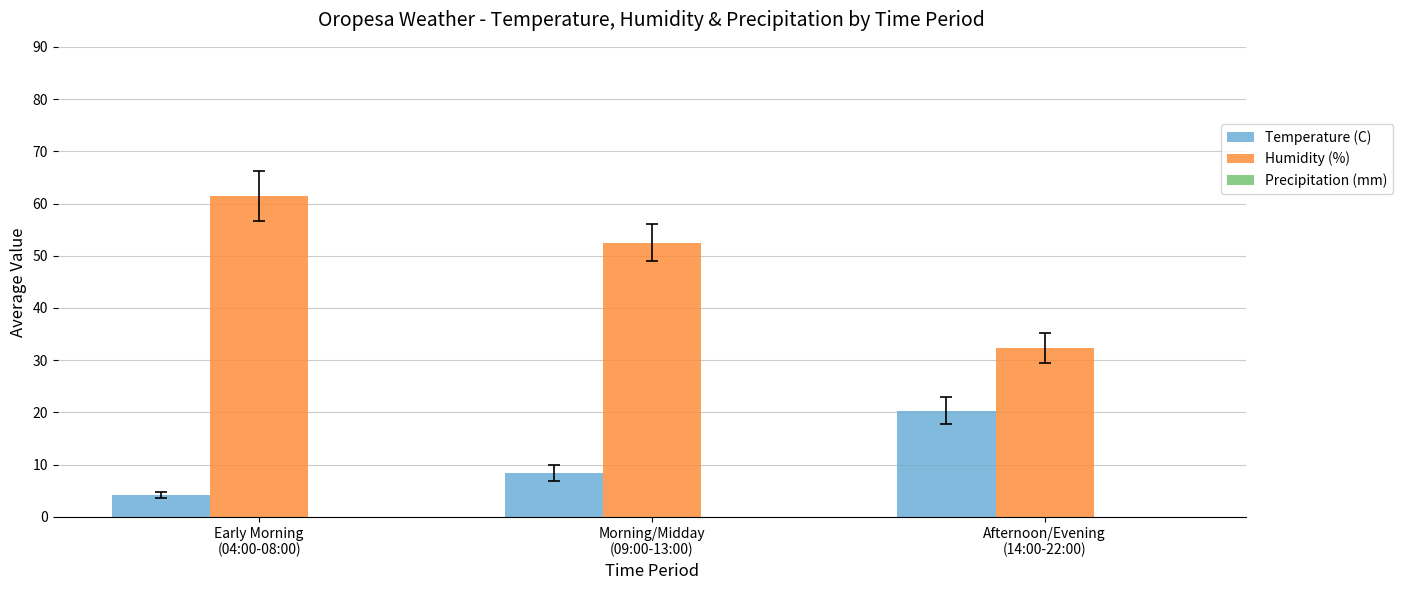

List the series in order of their peak value, lowest first.

Temperature (C), Humidity (%)